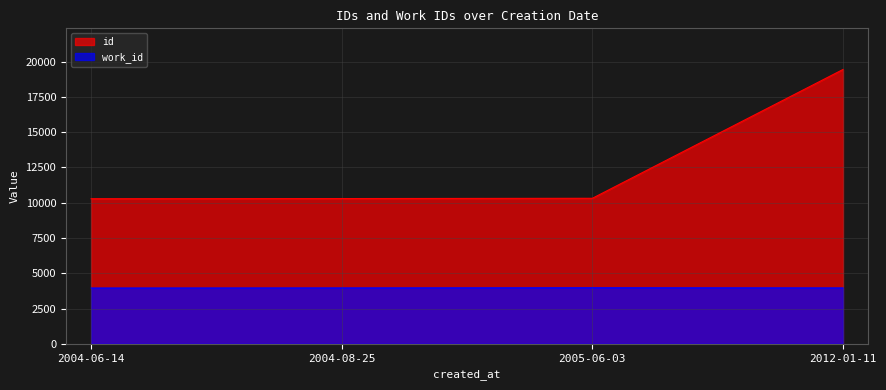

What is the average value of the id series?

12584